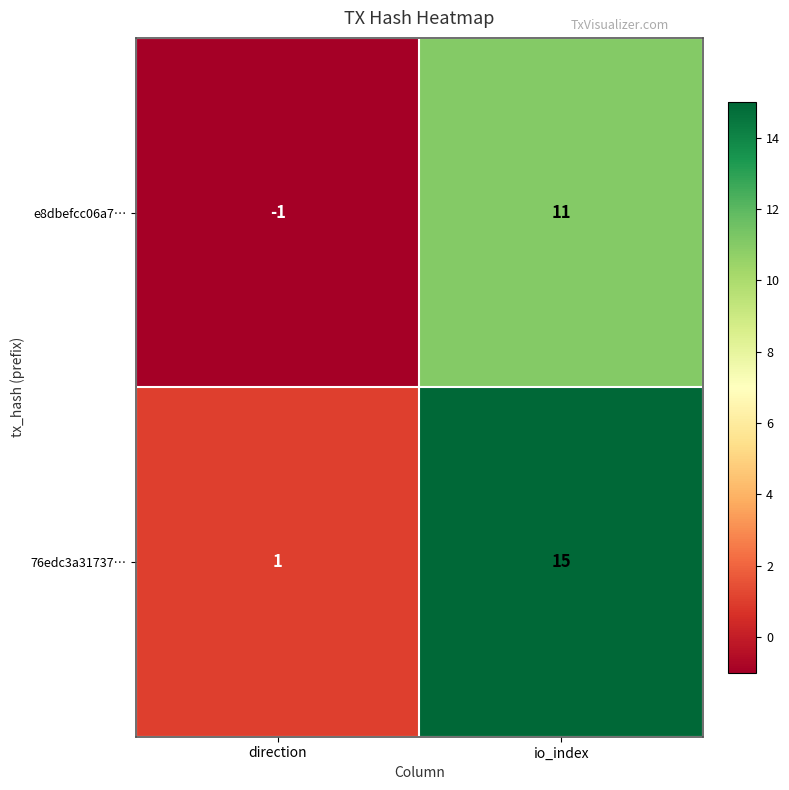

What is the sum of the 76edc3a31737… values at io_index and direction?

16